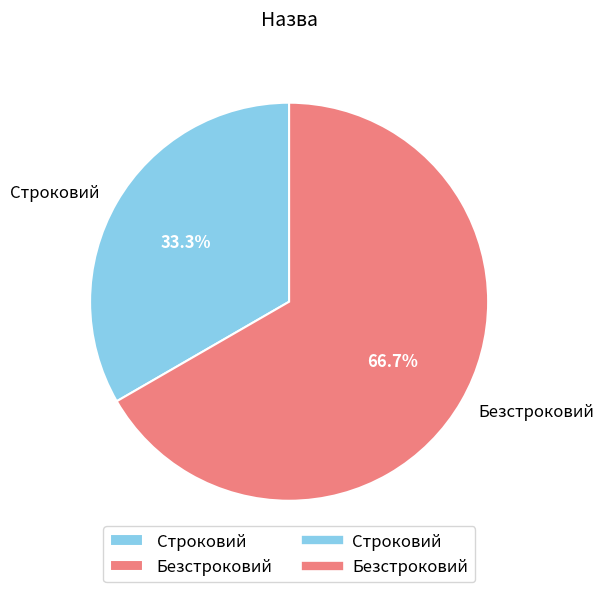

Which slice is the largest?

Безстроковий